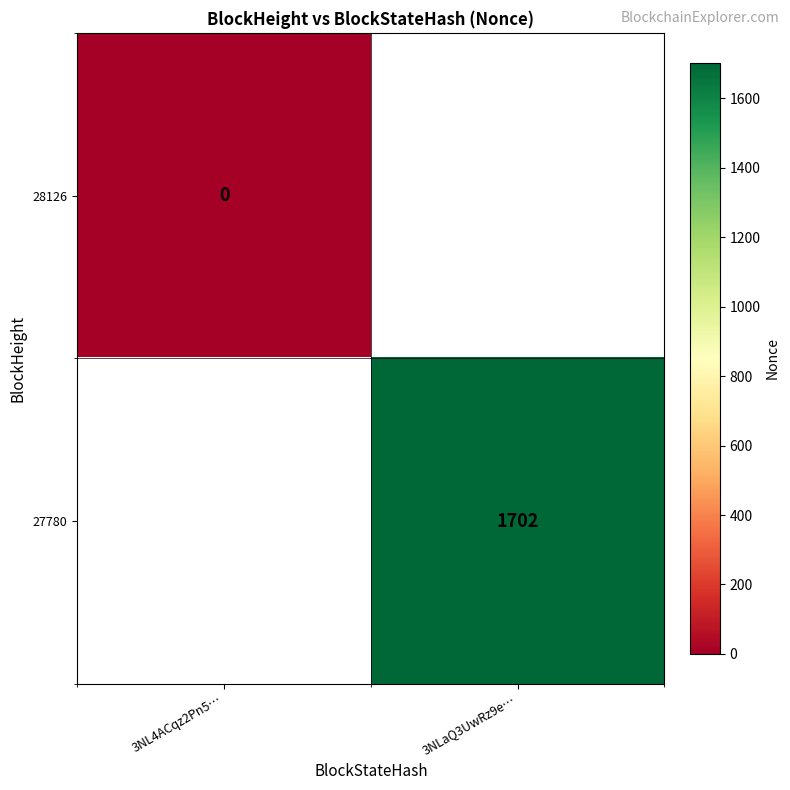

True or false: 27780 has a value of 3027 at 3NLaQ3UwRz9e….

False